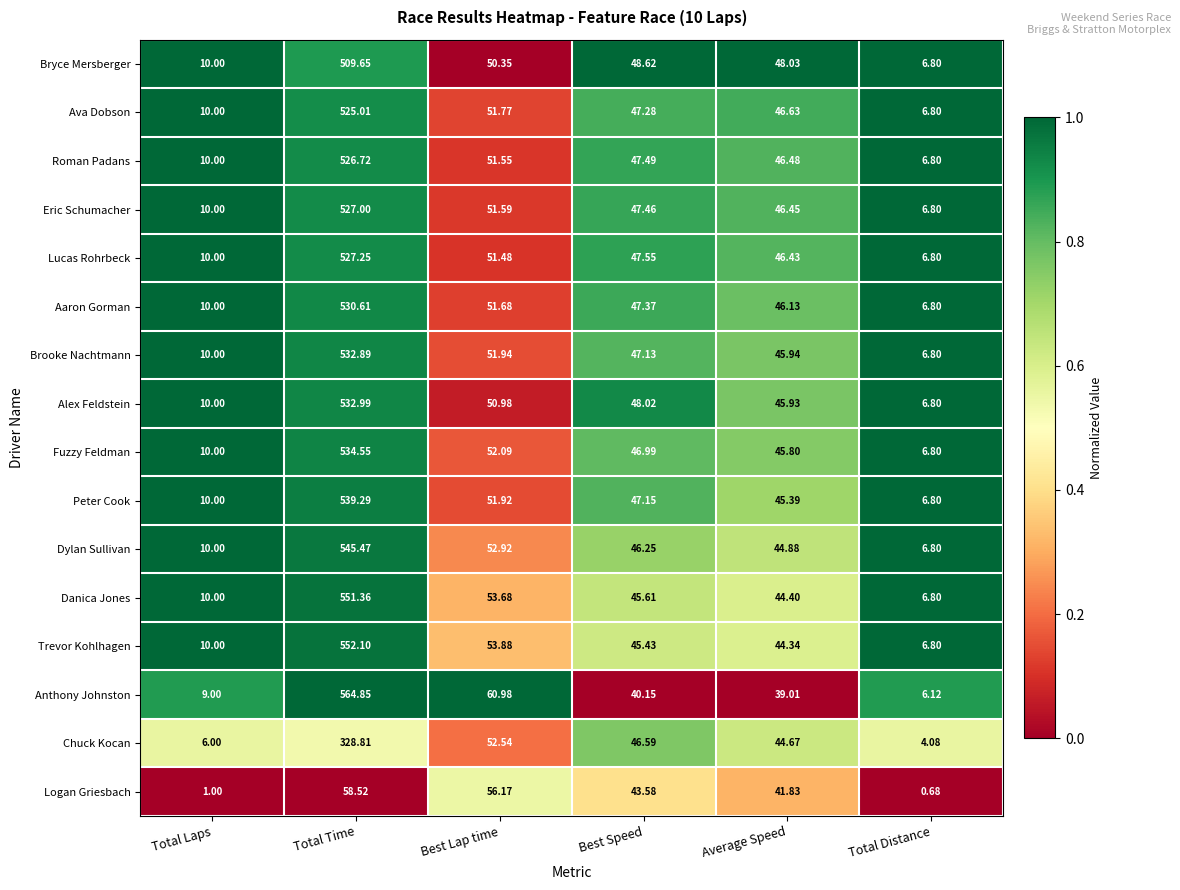

Which series has the widest spread of values?

Anthony Johnston